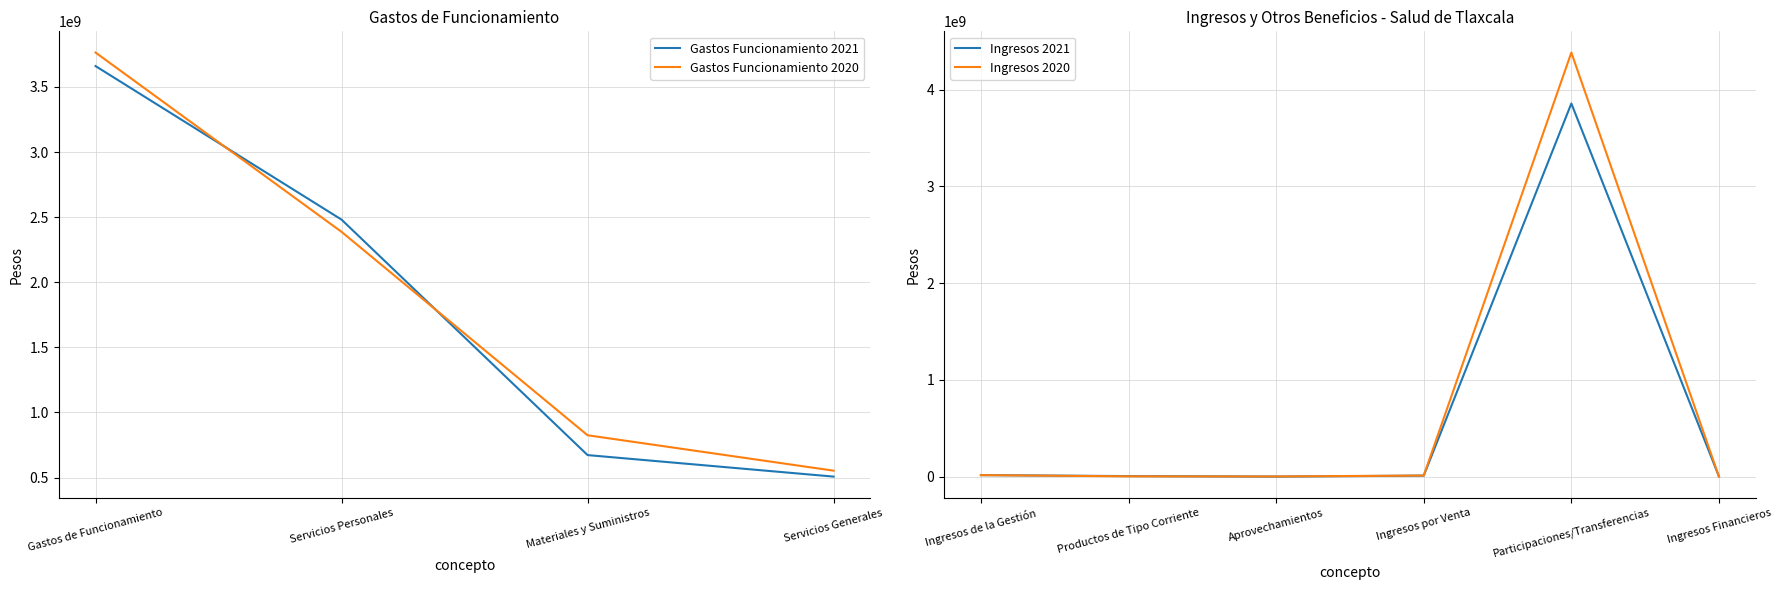

At which label is Gastos Funcionamiento 2020 closest to 2158603146?

Servicios Personales